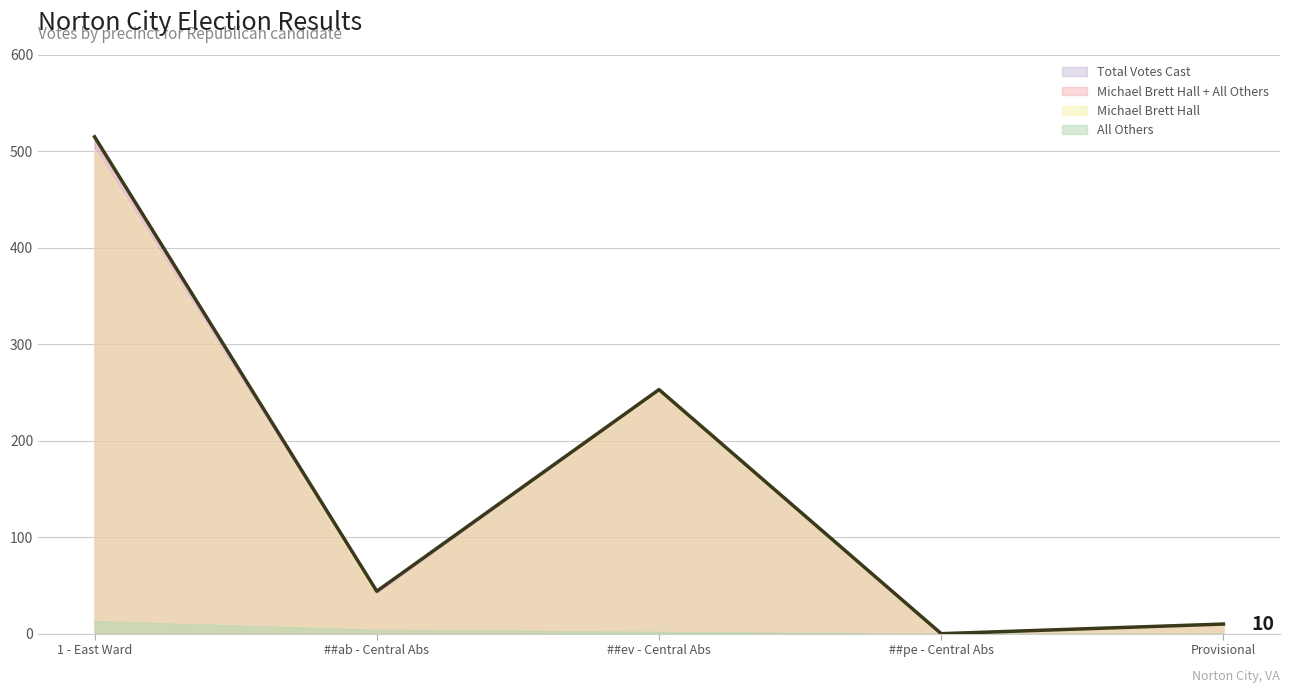

The value of Michael Brett Hall at ##ev - Central Absentee Precinct is 140. True or false?

False